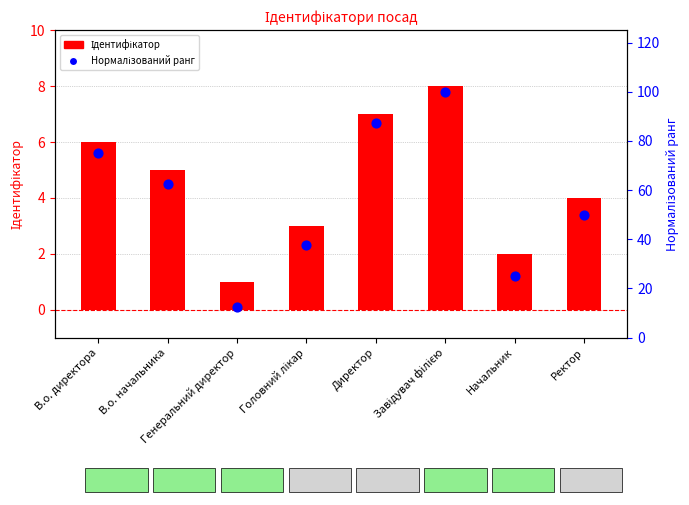

At how many categories does at least one series exceed 68?

3